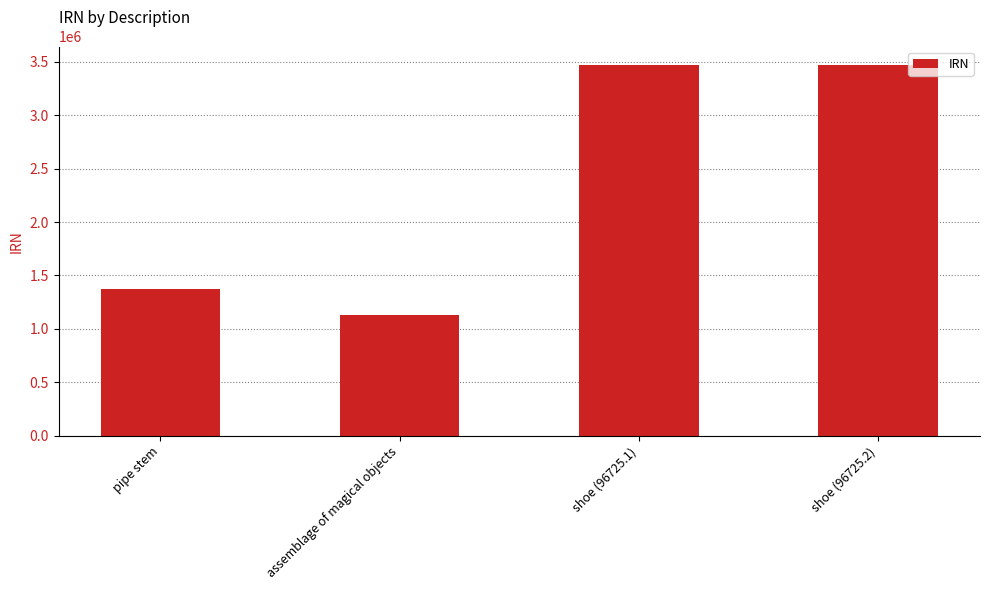

What is the smallest value displayed?

1126911